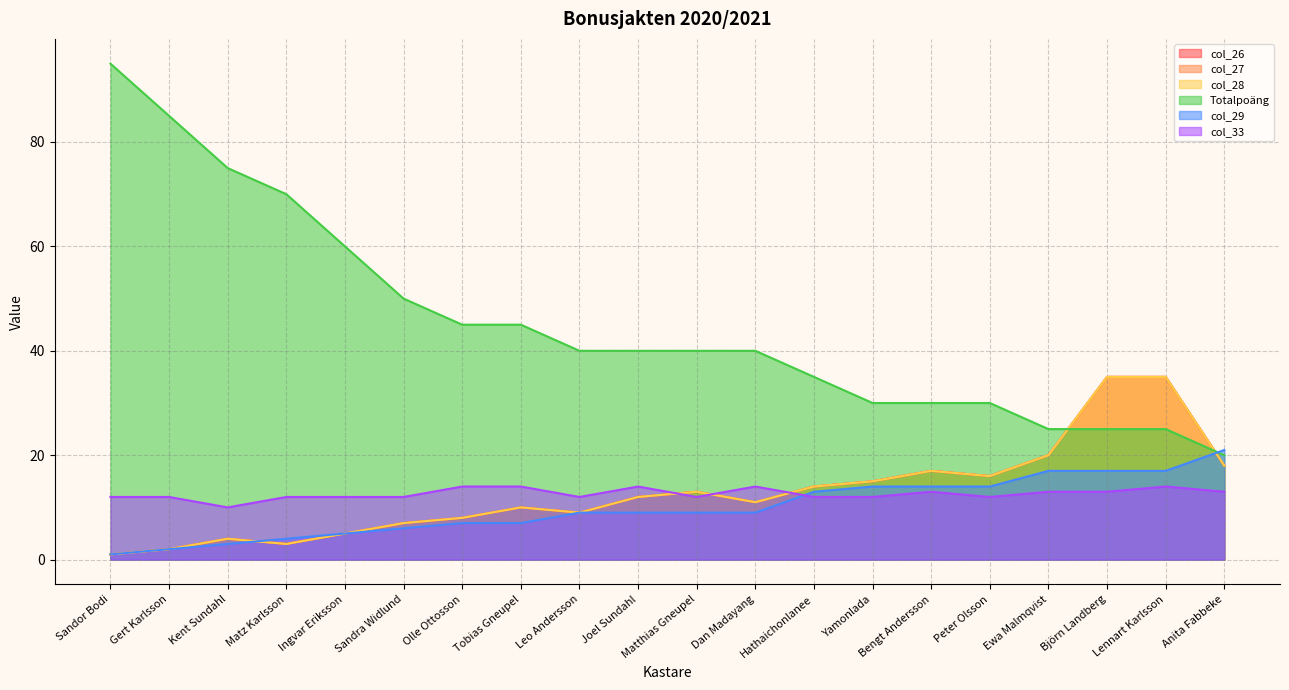

What is the value of the col_27 point at the 15th from the left?

17